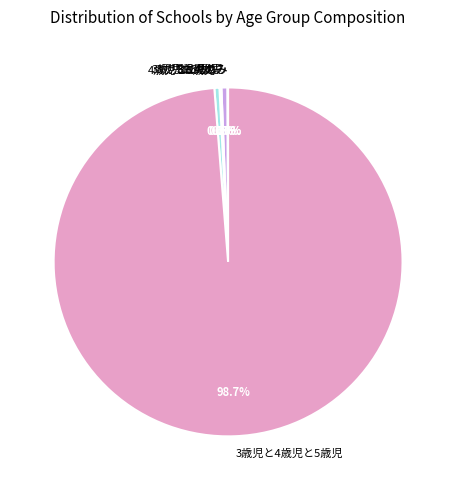

Which category has the biggest portion of the pie?

3歳児と4歳児と5歳児